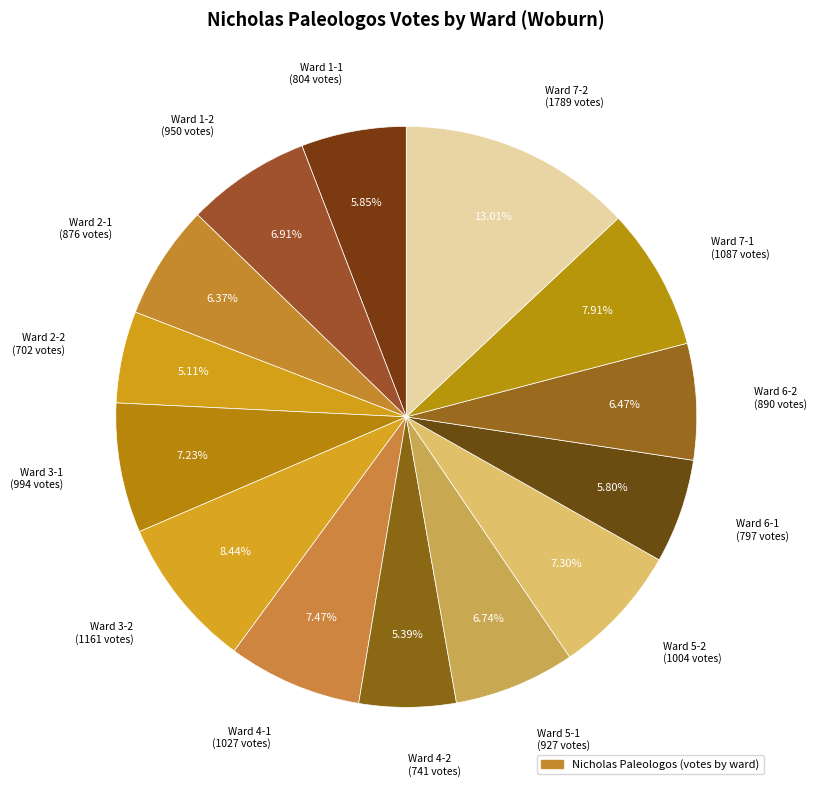

How many segments does this pie chart have?

14